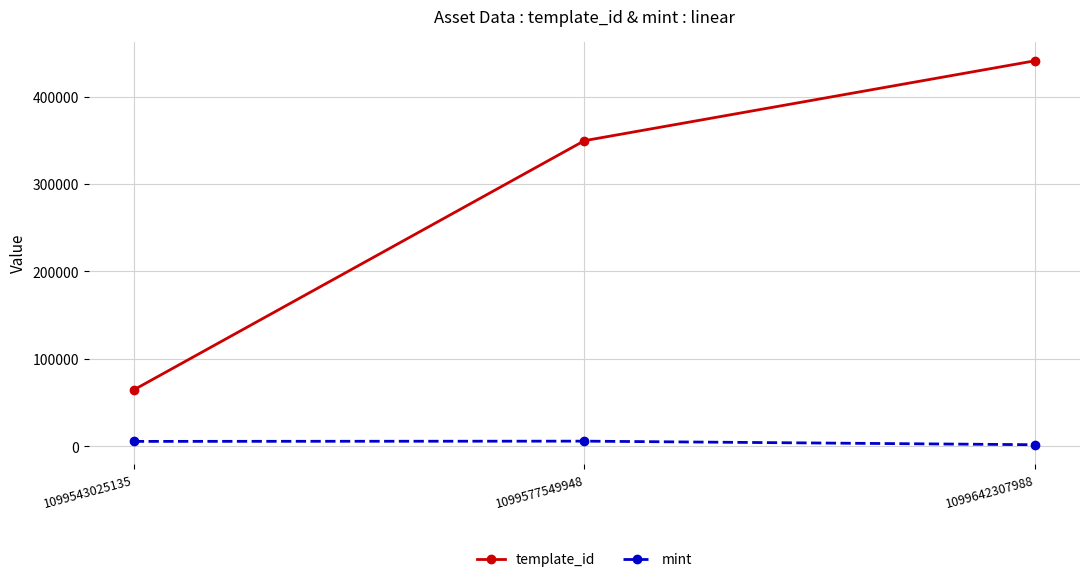

Which category has the highest value across all series?

1099642307988